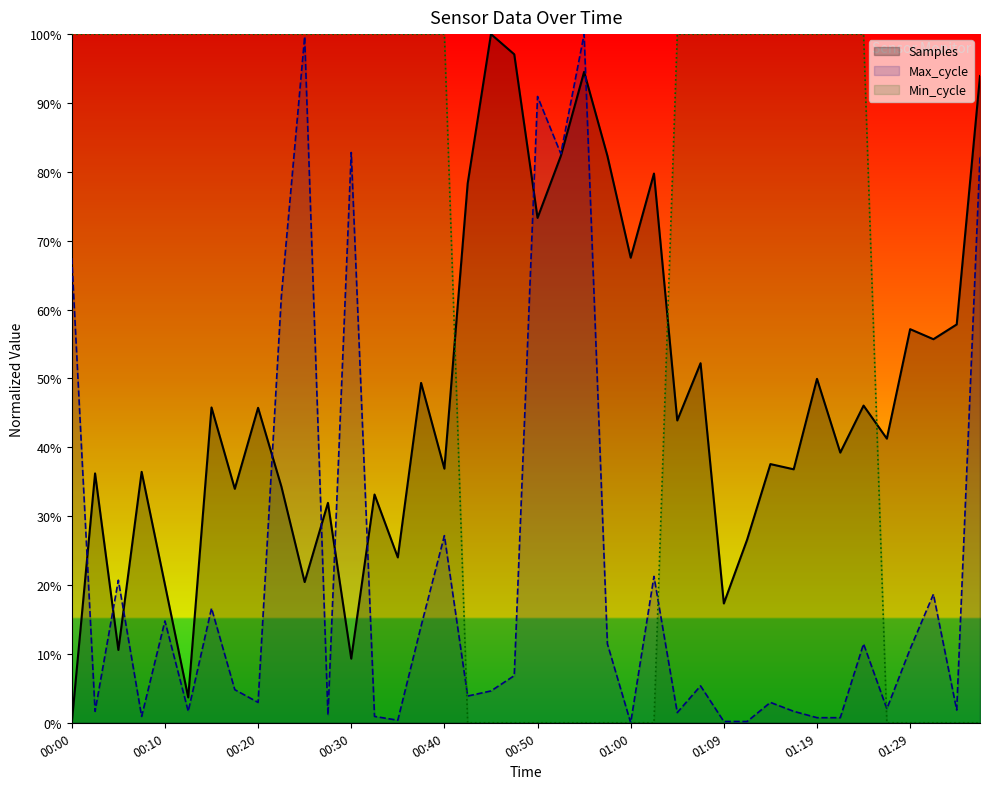

Which series has the largest total across all categories?

Min_cycle